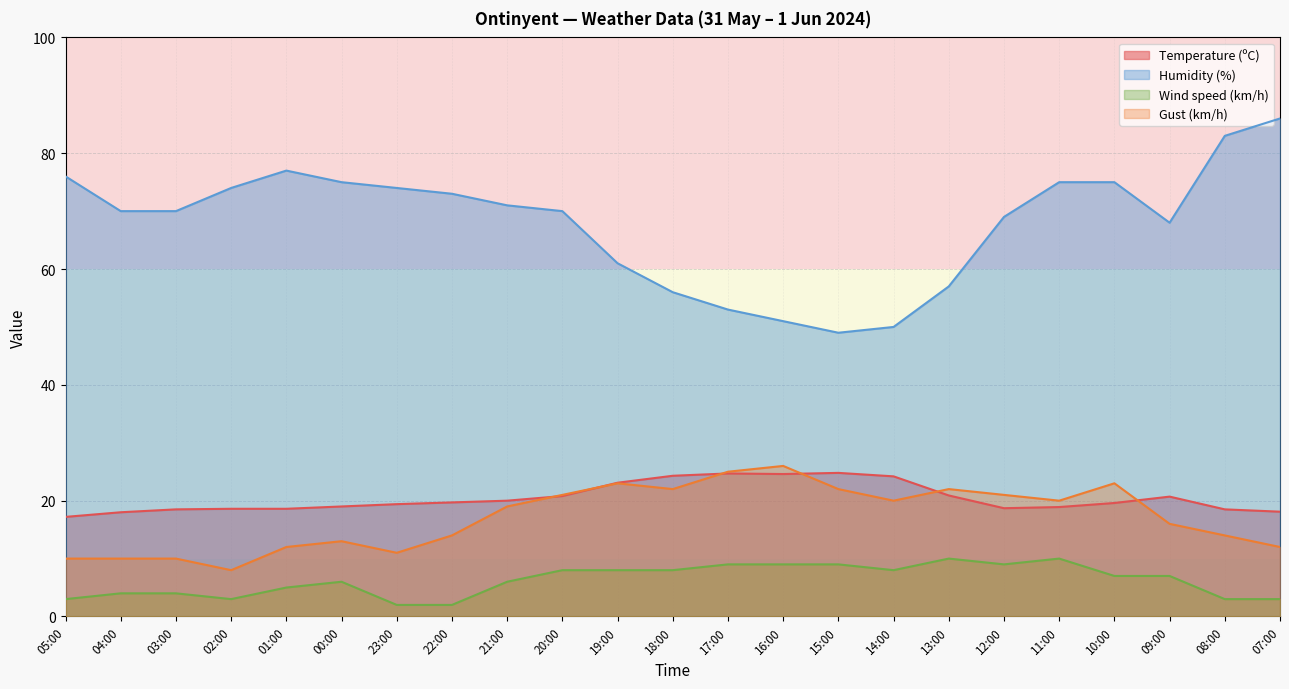

What is the difference between the highest and lowest values at 16:00?

42.0